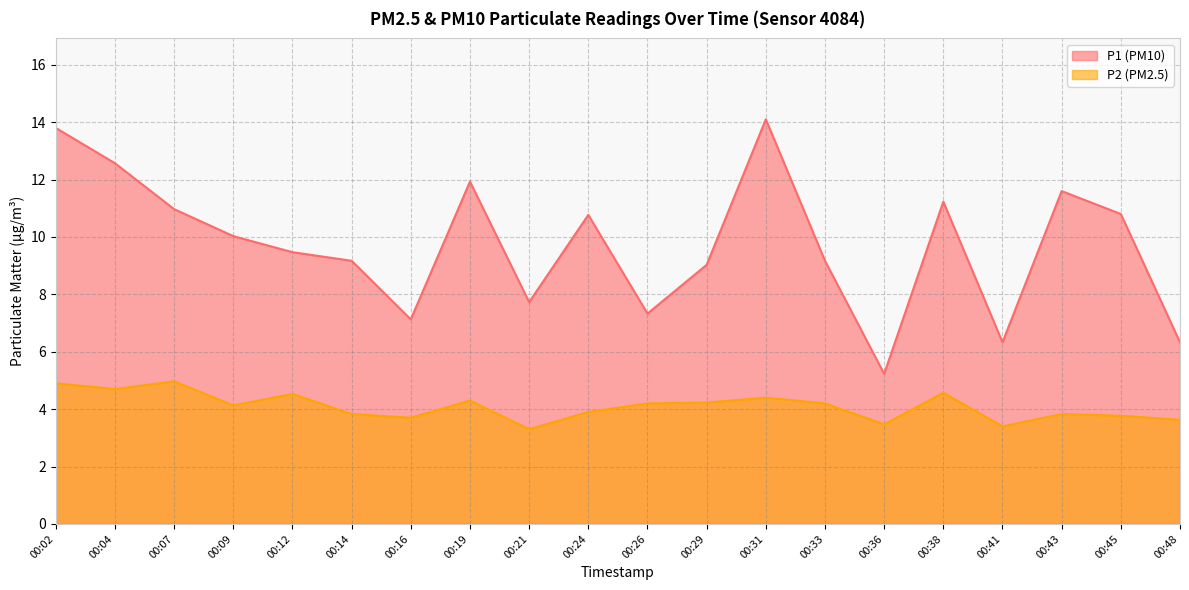

How many lines are shown in the chart?

2